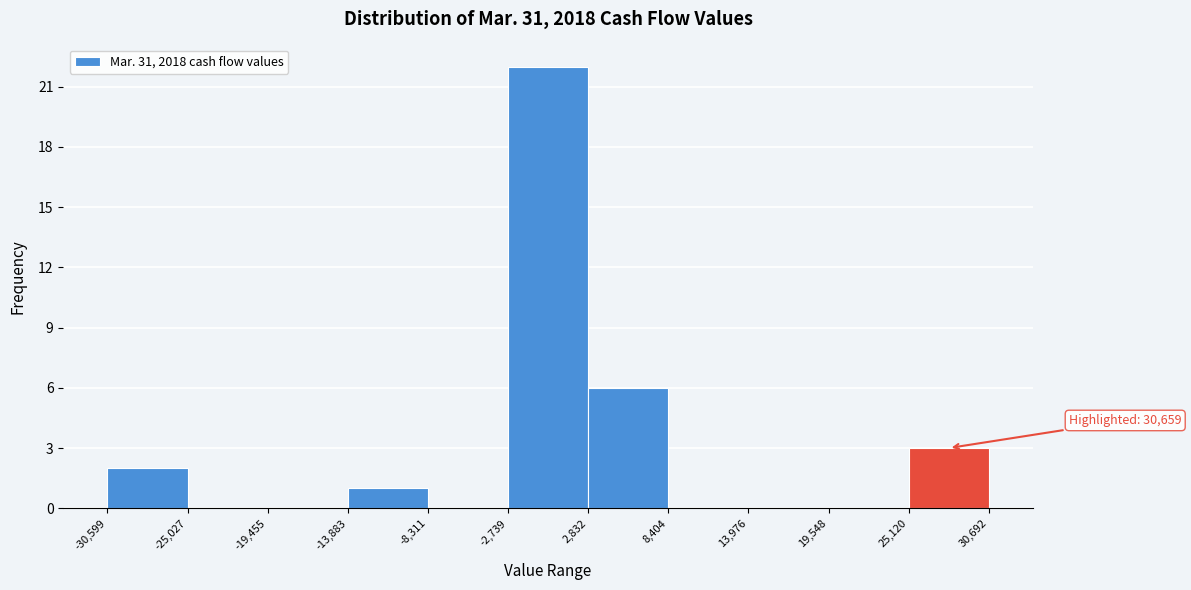

Over which range of the x-axis is the bar tallest?

-2,739 to 2,832